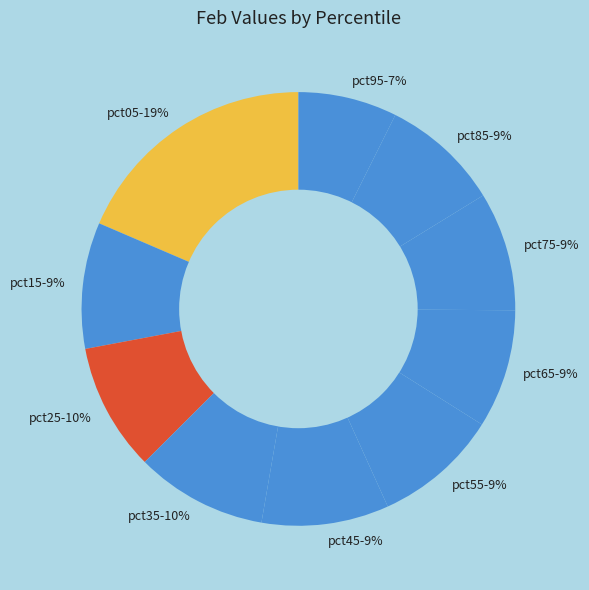

Which category has the biggest portion of the pie?

pct05